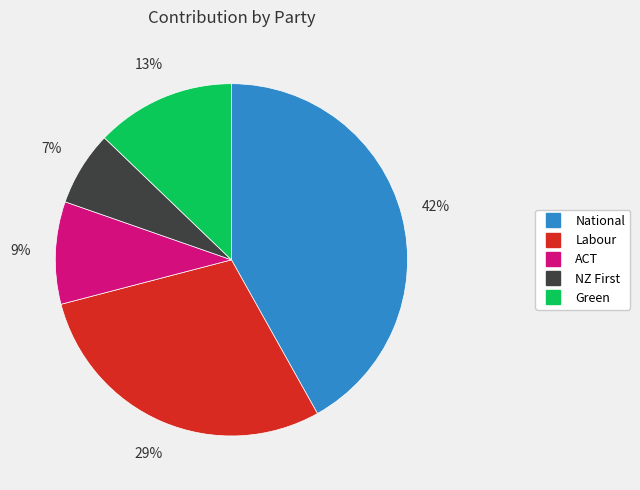

To the nearest percent, what is the difference between the largest and smallest slice percentages?

35%